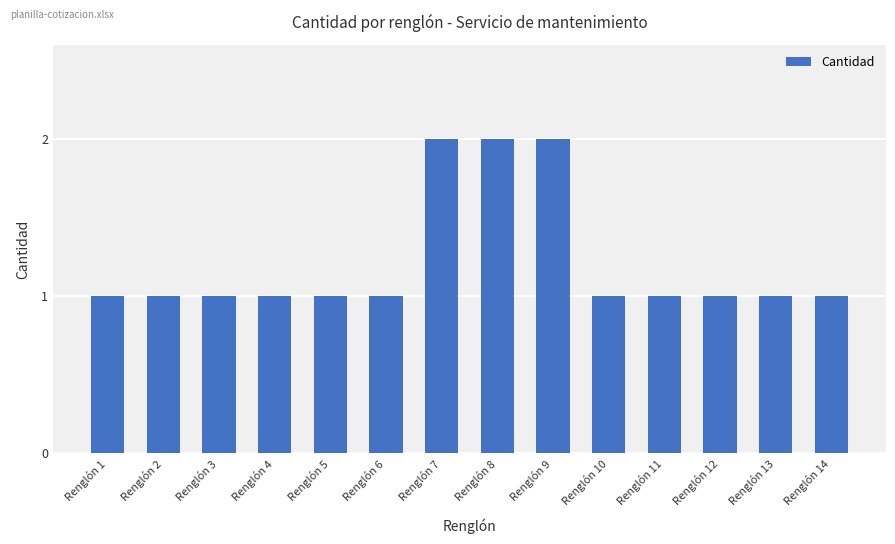

What is the sum of all values?

17